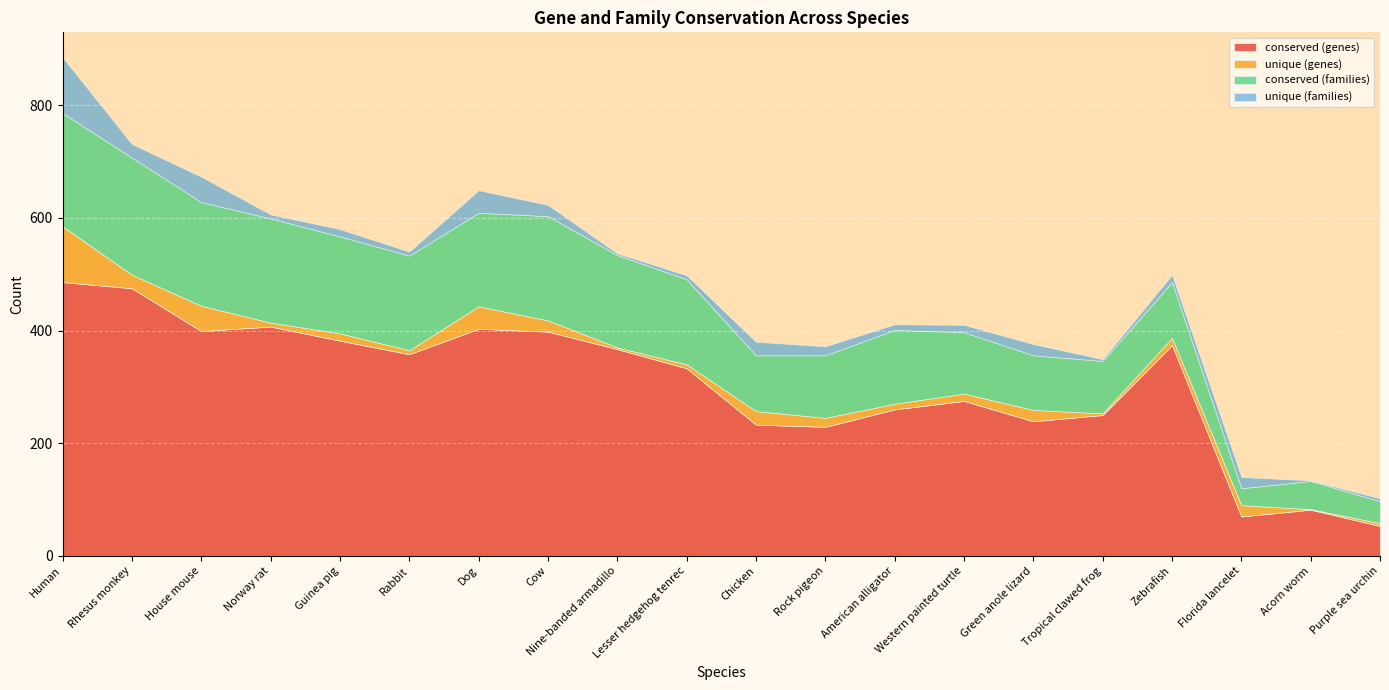

True or false: unique (genes) and conserved (families) intersect in this chart.

False